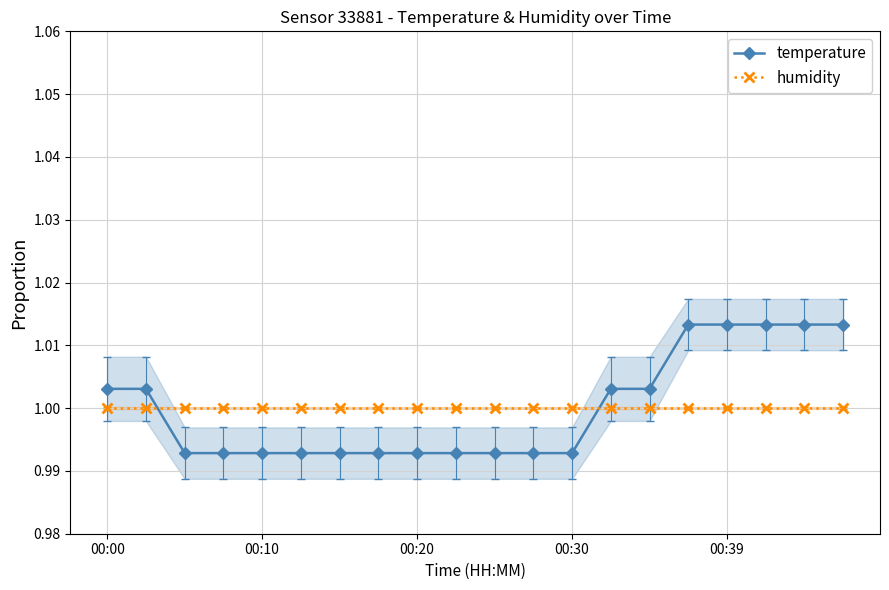

Reading left to right, list all the values displayed in this chart.

temperature: 1.0	1.0	1.0	1.0	1.0	1.0	1.0	1.0	1.0	1.0	1.0	1.0	1.0	1.0	1.0	1.0	1.0	1.0	1.0	1.0
humidity: 1.0	1.0	1.0	1.0	1.0	1.0	1.0	1.0	1.0	1.0	1.0	1.0	1.0	1.0	1.0	1.0	1.0	1.0	1.0	1.0